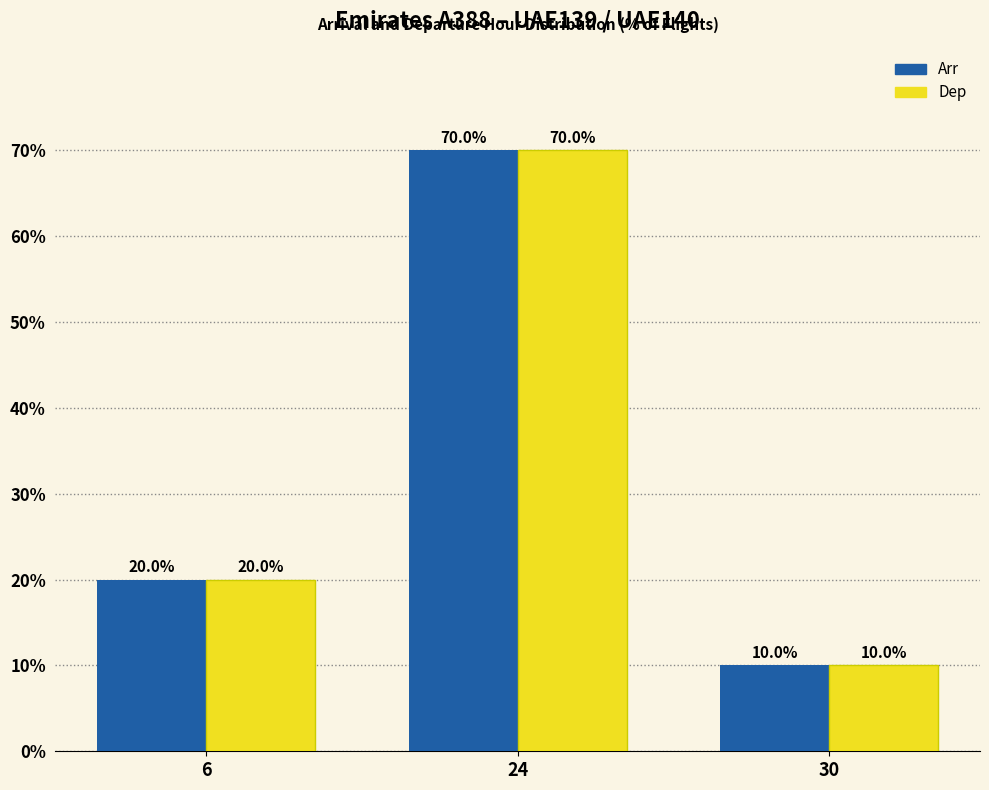

Which category has the highest value in the Dep series?

24